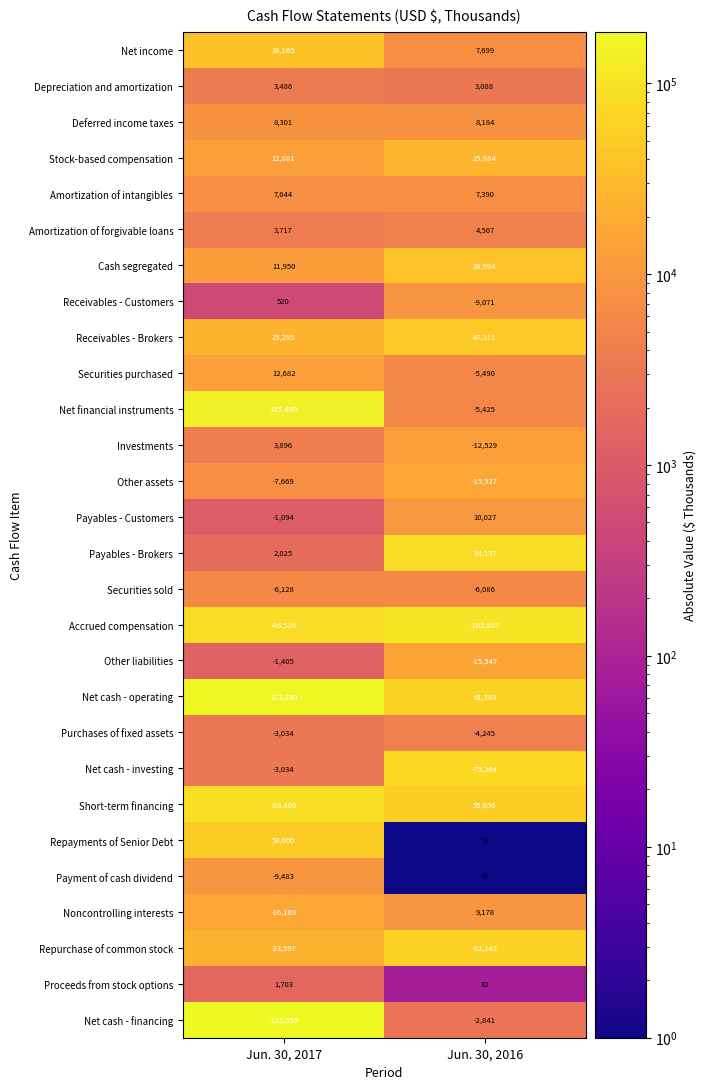

Which category has the highest value in the Depreciation and amortization series?

Jun. 30, 2017